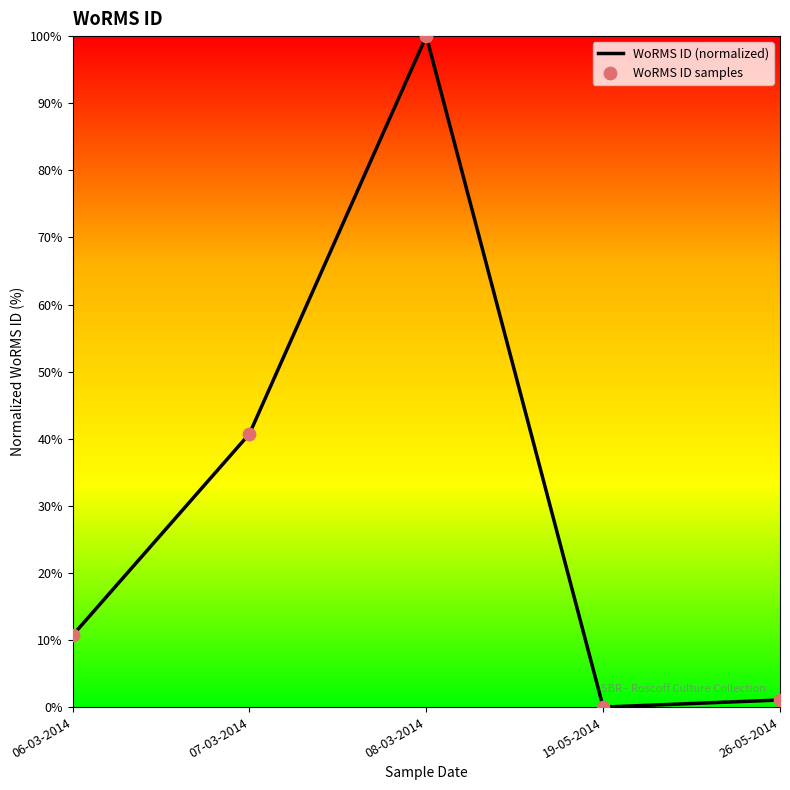

True or false: the data shows 46.8 at 19-05-2014.

False